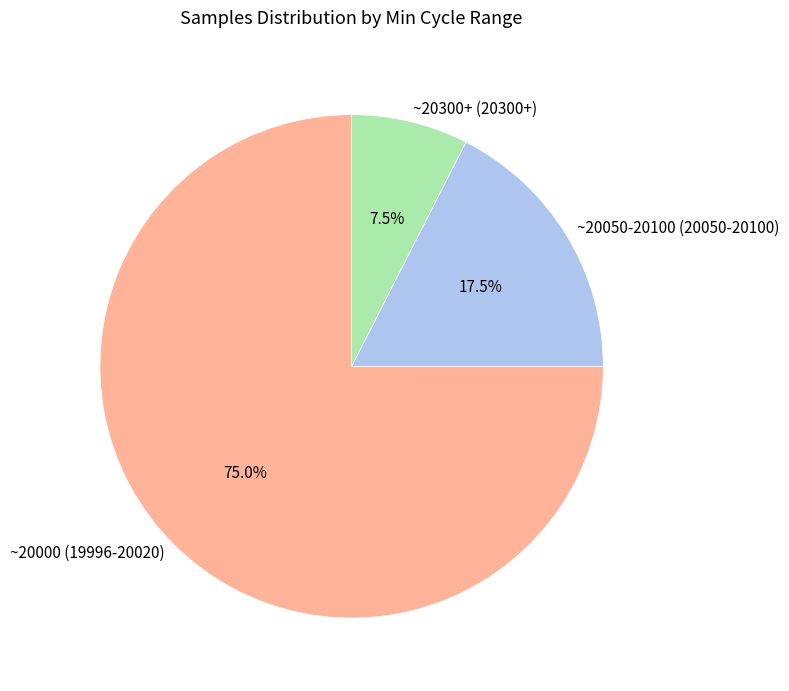

Does ~20000 (19996-20020) represent more than half of the total?

Yes